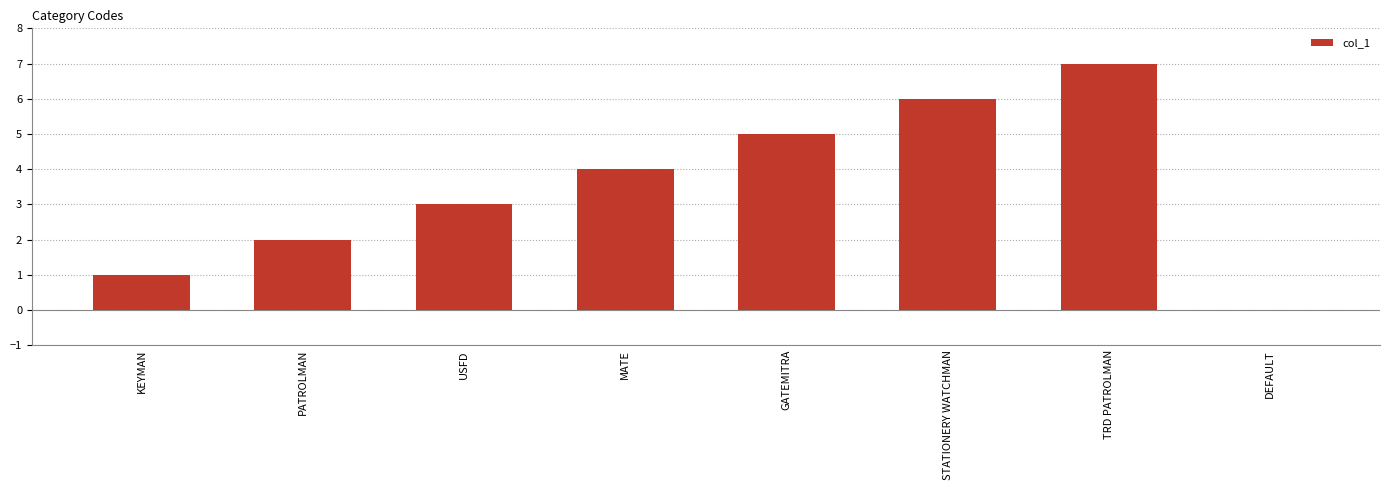

What is the greatest value displayed?

7